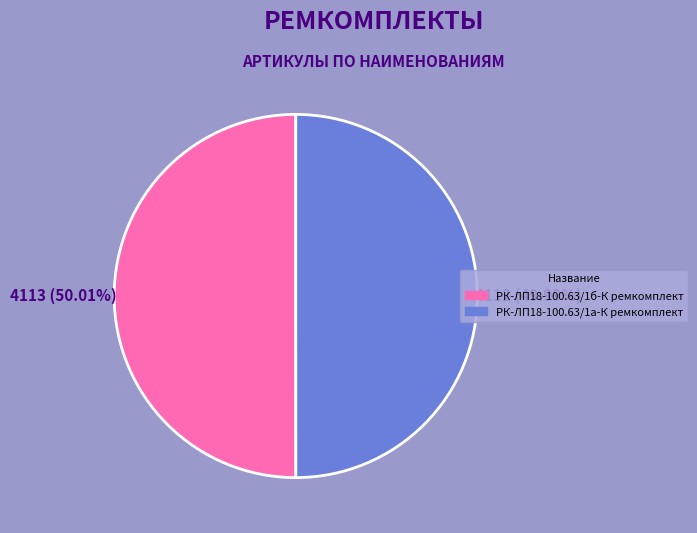

Does any single category account for the majority?

Yes